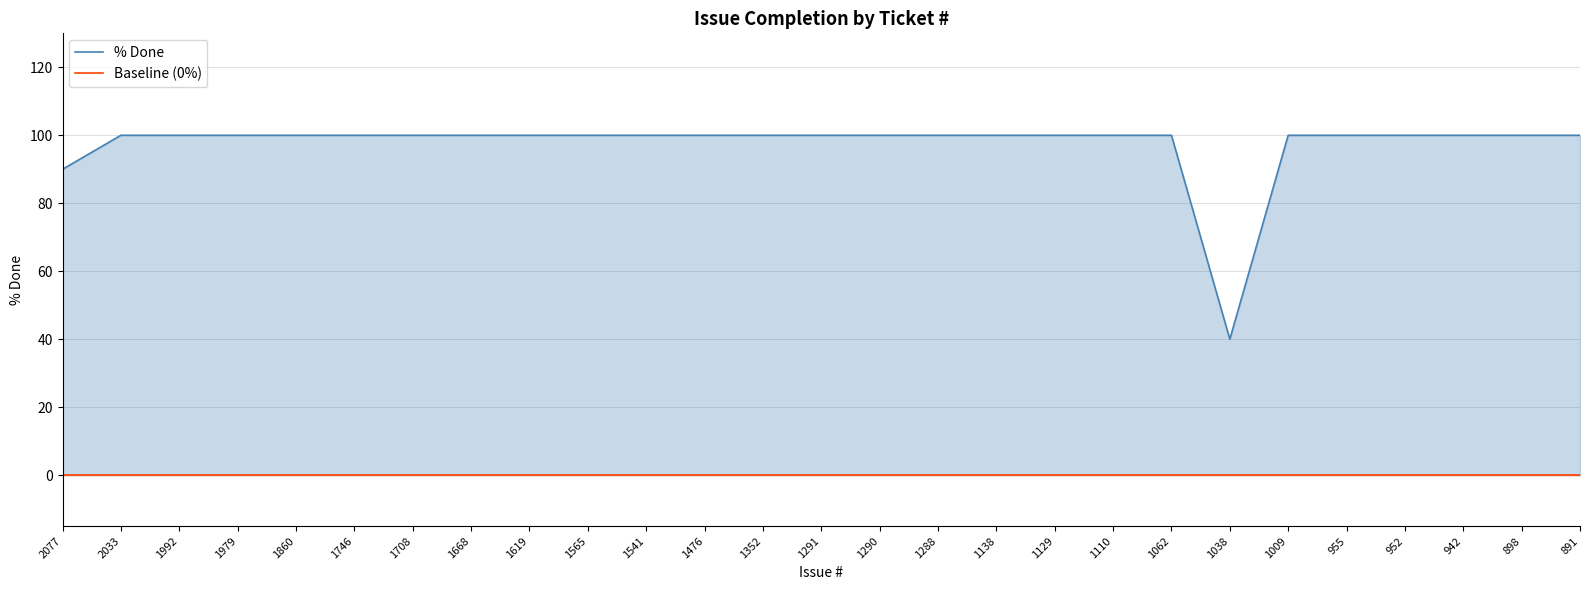

Between 1619 and 955, which series saw the biggest shift?

% Done